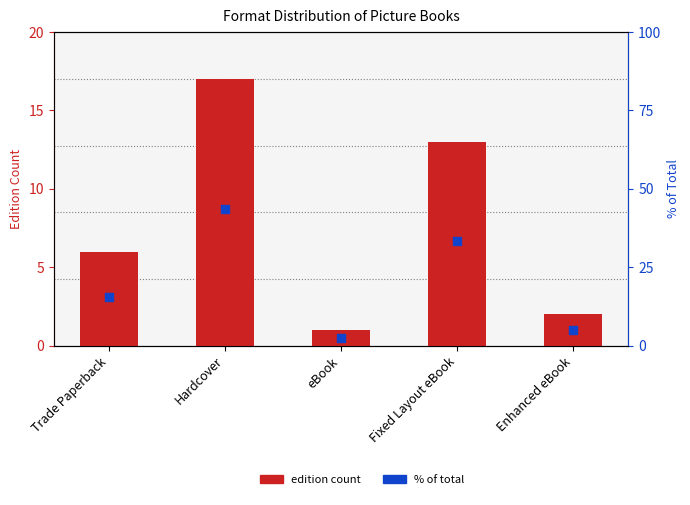

What is the total value across all series at Enhanced eBook?

7.1